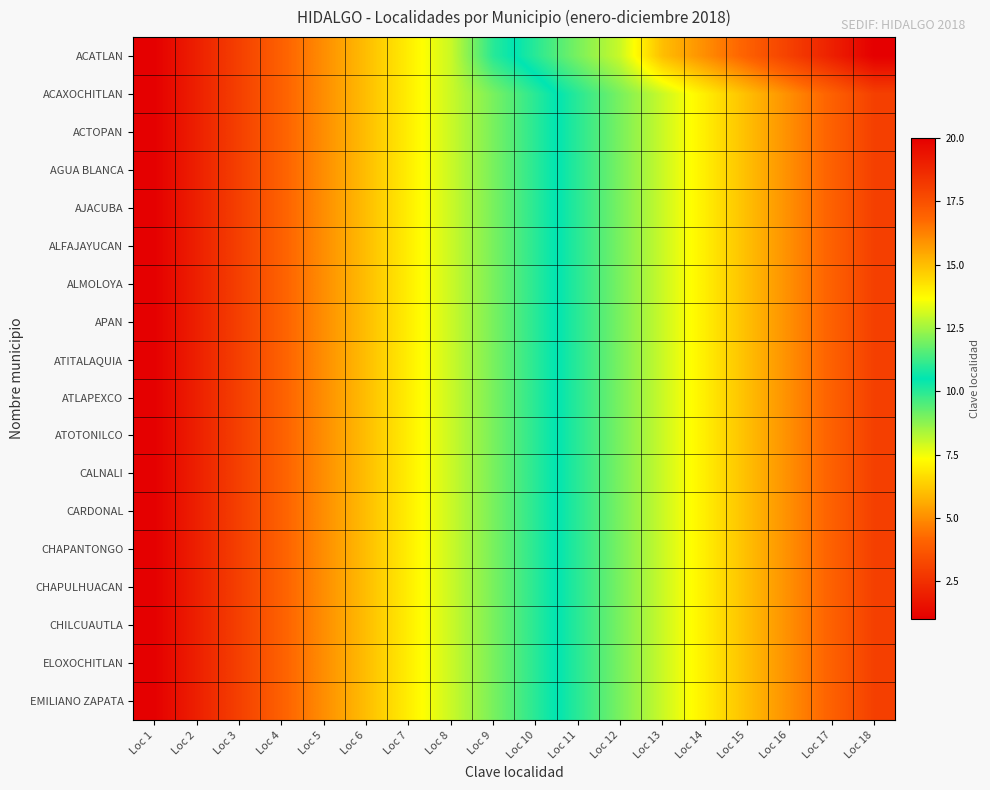

Reading left to right, what are all the values shown in this chart?

ACATLAN: Loc 1=1	Loc 2=2	Loc 3=3	Loc 4=4	Loc 5=5	Loc 6=6	Loc 7=7	Loc 8=8	Loc 9=10	Loc 10=11	Loc 11=12	Loc 12=13	Loc 13=15	Loc 14=16	Loc 15=17	Loc 16=18	Loc 17=19	Loc 18=20
ACAXOCHITLAN: Loc 1=1	Loc 2=2	Loc 3=3	Loc 4=4	Loc 5=5	Loc 6=6	Loc 7=7	Loc 8=8	Loc 9=9	Loc 10=10	Loc 11=11	Loc 12=12	Loc 13=13	Loc 14=14	Loc 15=15	Loc 16=16	Loc 17=17	Loc 18=18
ACTOPAN: Loc 1=1	Loc 2=2	Loc 3=3	Loc 4=4	Loc 5=5	Loc 6=6	Loc 7=7	Loc 8=8	Loc 9=9	Loc 10=10	Loc 11=11	Loc 12=12	Loc 13=13	Loc 14=14	Loc 15=15	Loc 16=16	Loc 17=17	Loc 18=18
AGUA BLANCA: Loc 1=1	Loc 2=2	Loc 3=3	Loc 4=4	Loc 5=5	Loc 6=6	Loc 7=7	Loc 8=8	Loc 9=9	Loc 10=10	Loc 11=11	Loc 12=12	Loc 13=13	Loc 14=14	Loc 15=15	Loc 16=16	Loc 17=17	Loc 18=18
AJACUBA: Loc 1=1	Loc 2=2	Loc 3=3	Loc 4=4	Loc 5=5	Loc 6=6	Loc 7=7	Loc 8=8	Loc 9=9	Loc 10=10	Loc 11=11	Loc 12=12	Loc 13=13	Loc 14=14	Loc 15=15	Loc 16=16	Loc 17=17	Loc 18=18
ALFAJAYUCAN: Loc 1=1	Loc 2=2	Loc 3=3	Loc 4=4	Loc 5=5	Loc 6=6	Loc 7=7	Loc 8=8	Loc 9=9	Loc 10=10	Loc 11=11	Loc 12=12	Loc 13=13	Loc 14=14	Loc 15=15	Loc 16=16	Loc 17=17	Loc 18=18
ALMOLOYA: Loc 1=1	Loc 2=2	Loc 3=3	Loc 4=4	Loc 5=5	Loc 6=6	Loc 7=7	Loc 8=8	Loc 9=9	Loc 10=10	Loc 11=11	Loc 12=12	Loc 13=13	Loc 14=14	Loc 15=15	Loc 16=16	Loc 17=17	Loc 18=18
APAN: Loc 1=1	Loc 2=2	Loc 3=3	Loc 4=4	Loc 5=5	Loc 6=6	Loc 7=7	Loc 8=8	Loc 9=9	Loc 10=10	Loc 11=11	Loc 12=12	Loc 13=13	Loc 14=14	Loc 15=15	Loc 16=16	Loc 17=17	Loc 18=18
ATITALAQUIA: Loc 1=1	Loc 2=2	Loc 3=3	Loc 4=4	Loc 5=5	Loc 6=6	Loc 7=7	Loc 8=8	Loc 9=9	Loc 10=10	Loc 11=11	Loc 12=12	Loc 13=13	Loc 14=14	Loc 15=15	Loc 16=16	Loc 17=17	Loc 18=18
ATLAPEXCO: Loc 1=1	Loc 2=2	Loc 3=3	Loc 4=4	Loc 5=5	Loc 6=6	Loc 7=7	Loc 8=8	Loc 9=9	Loc 10=10	Loc 11=11	Loc 12=12	Loc 13=13	Loc 14=14	Loc 15=15	Loc 16=16	Loc 17=17	Loc 18=18
ATOTONILCO: Loc 1=1	Loc 2=2	Loc 3=3	Loc 4=4	Loc 5=5	Loc 6=6	Loc 7=7	Loc 8=8	Loc 9=9	Loc 10=10	Loc 11=11	Loc 12=12	Loc 13=13	Loc 14=14	Loc 15=15	Loc 16=16	Loc 17=17	Loc 18=18
CALNALI: Loc 1=1	Loc 2=2	Loc 3=3	Loc 4=4	Loc 5=5	Loc 6=6	Loc 7=7	Loc 8=8	Loc 9=9	Loc 10=10	Loc 11=11	Loc 12=12	Loc 13=13	Loc 14=14	Loc 15=15	Loc 16=16	Loc 17=17	Loc 18=18
CARDONAL: Loc 1=1	Loc 2=2	Loc 3=3	Loc 4=4	Loc 5=5	Loc 6=6	Loc 7=7	Loc 8=8	Loc 9=9	Loc 10=10	Loc 11=11	Loc 12=12	Loc 13=13	Loc 14=14	Loc 15=15	Loc 16=16	Loc 17=17	Loc 18=18
CHAPANTONGO: Loc 1=1	Loc 2=2	Loc 3=3	Loc 4=4	Loc 5=5	Loc 6=6	Loc 7=7	Loc 8=8	Loc 9=9	Loc 10=10	Loc 11=11	Loc 12=12	Loc 13=13	Loc 14=14	Loc 15=15	Loc 16=16	Loc 17=17	Loc 18=18
CHAPULHUACAN: Loc 1=1	Loc 2=2	Loc 3=3	Loc 4=4	Loc 5=5	Loc 6=6	Loc 7=7	Loc 8=8	Loc 9=9	Loc 10=10	Loc 11=11	Loc 12=12	Loc 13=13	Loc 14=14	Loc 15=15	Loc 16=16	Loc 17=17	Loc 18=18
CHILCUAUTLA: Loc 1=1	Loc 2=2	Loc 3=3	Loc 4=4	Loc 5=5	Loc 6=6	Loc 7=7	Loc 8=8	Loc 9=9	Loc 10=10	Loc 11=11	Loc 12=12	Loc 13=13	Loc 14=14	Loc 15=15	Loc 16=16	Loc 17=17	Loc 18=18
ELOXOCHITLAN: Loc 1=1	Loc 2=2	Loc 3=3	Loc 4=4	Loc 5=5	Loc 6=6	Loc 7=7	Loc 8=8	Loc 9=9	Loc 10=10	Loc 11=11	Loc 12=12	Loc 13=13	Loc 14=14	Loc 15=15	Loc 16=16	Loc 17=17	Loc 18=18
EMILIANO ZAPATA: Loc 1=1	Loc 2=2	Loc 3=3	Loc 4=4	Loc 5=5	Loc 6=6	Loc 7=7	Loc 8=8	Loc 9=9	Loc 10=10	Loc 11=11	Loc 12=12	Loc 13=13	Loc 14=14	Loc 15=15	Loc 16=16	Loc 17=17	Loc 18=18